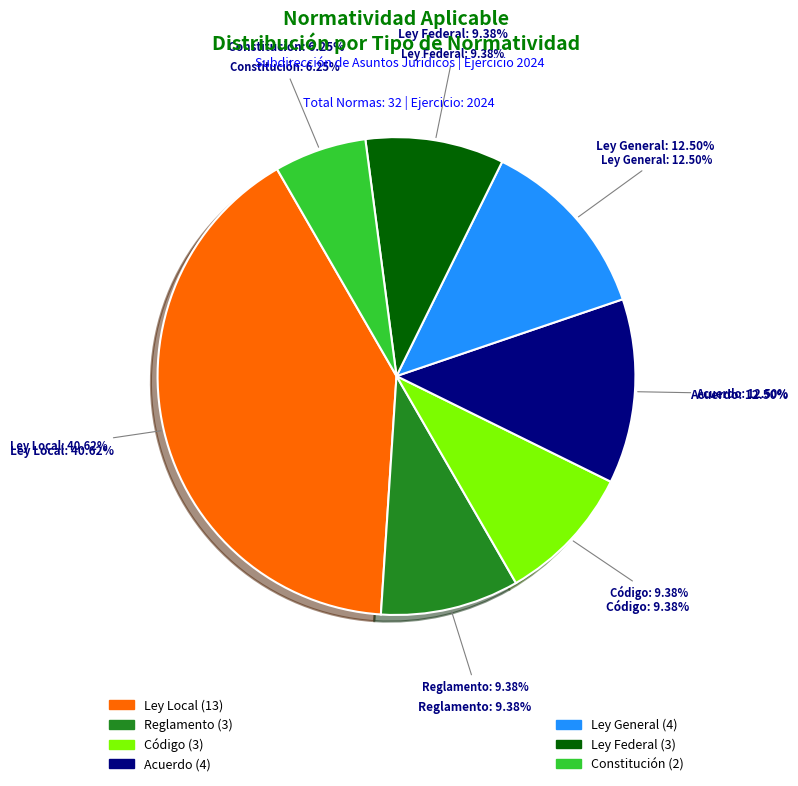

Rank the categories by value from lowest to highest.

Constitución, Reglamento, Código, Ley Federal, Acuerdo, Ley General, Ley Local